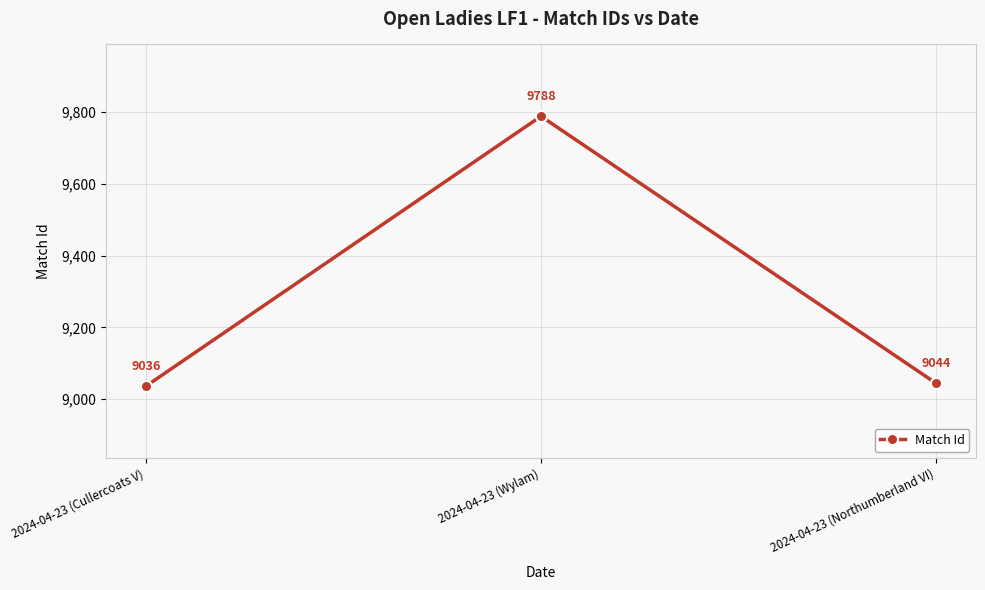

How many lines are shown in the chart?

1